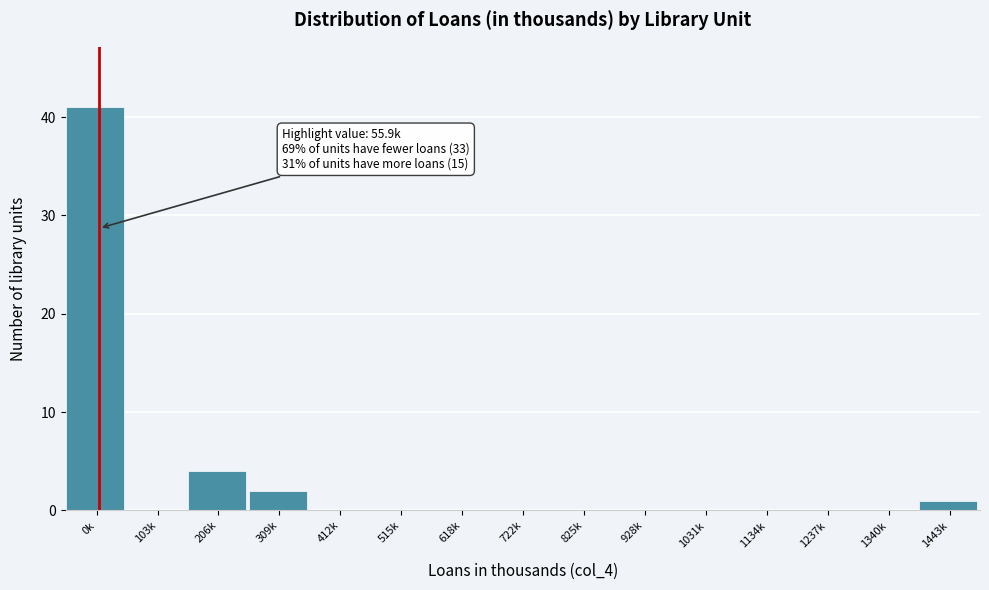

Reading left to right, extract all data points from this chart.

0k=41	103k=0	206k=4	309k=2	412k=0	515k=0	618k=0	722k=0	825k=0	928k=0	1031k=0	1134k=0	1237k=0	1340k=0	1443k=1